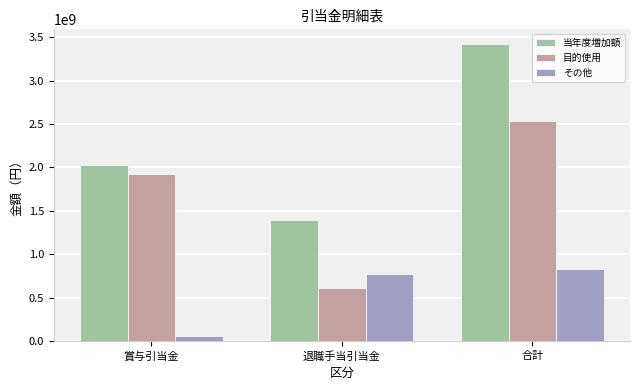

Reading left to right, list all the values displayed in this chart.

当年度増加額: 賞与引当金=2030503845	退職手当引当金=1390924364	合計=3421428209
目的使用: 賞与引当金=1928420912	退職手当引当金=610494818	合計=2538915730
その他: 賞与引当金=60490083	退職手当引当金=770711462	合計=831201545